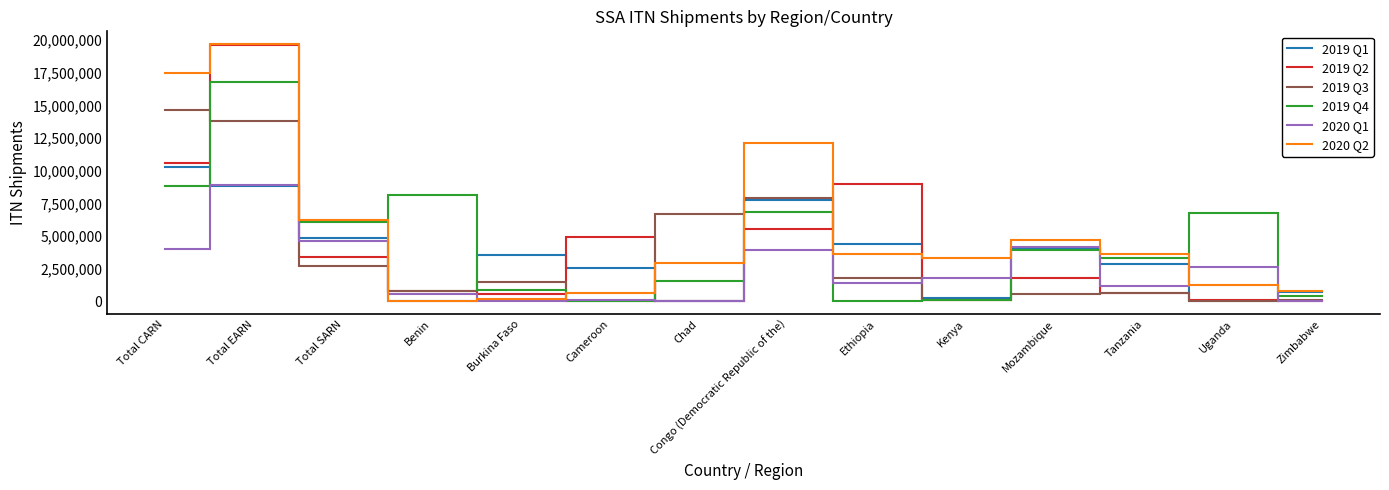

True or false: 2019 Q3 and 2019 Q4 cross at least once.

True